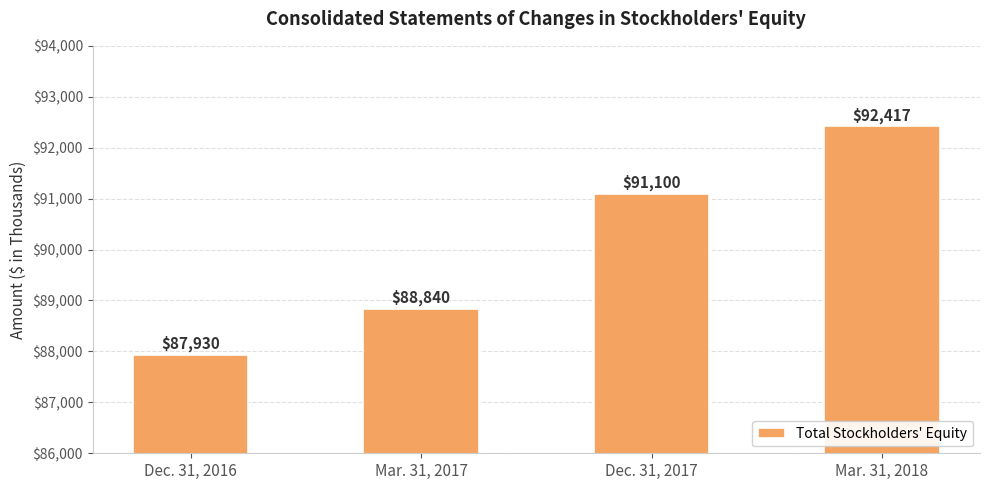

What is the label of the 1st bar from the left?

Dec. 31, 2016